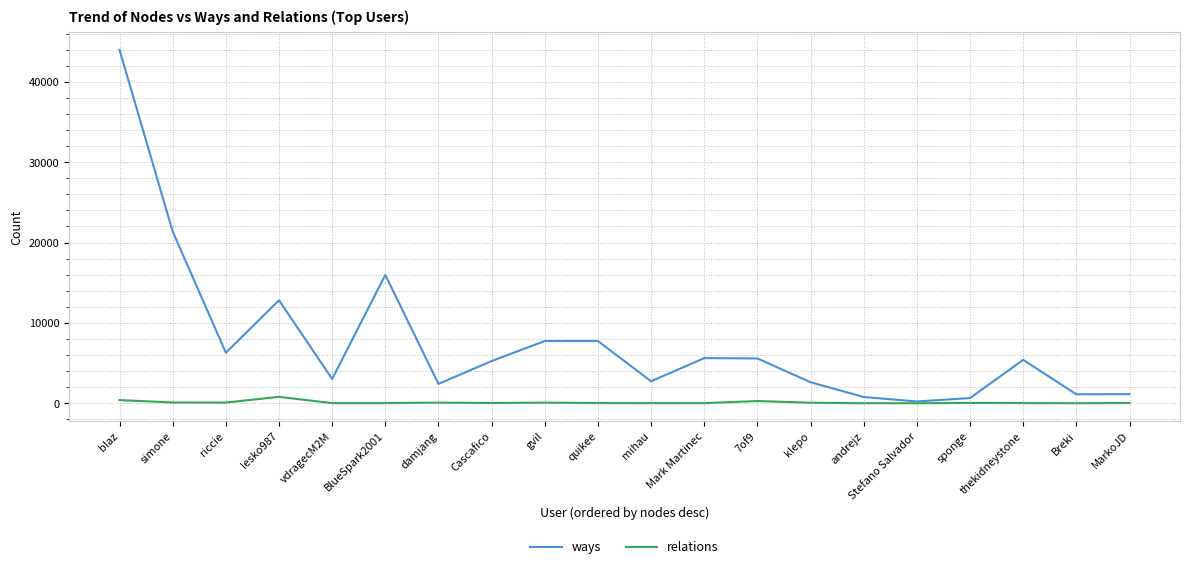

How many lines are shown in the chart?

2